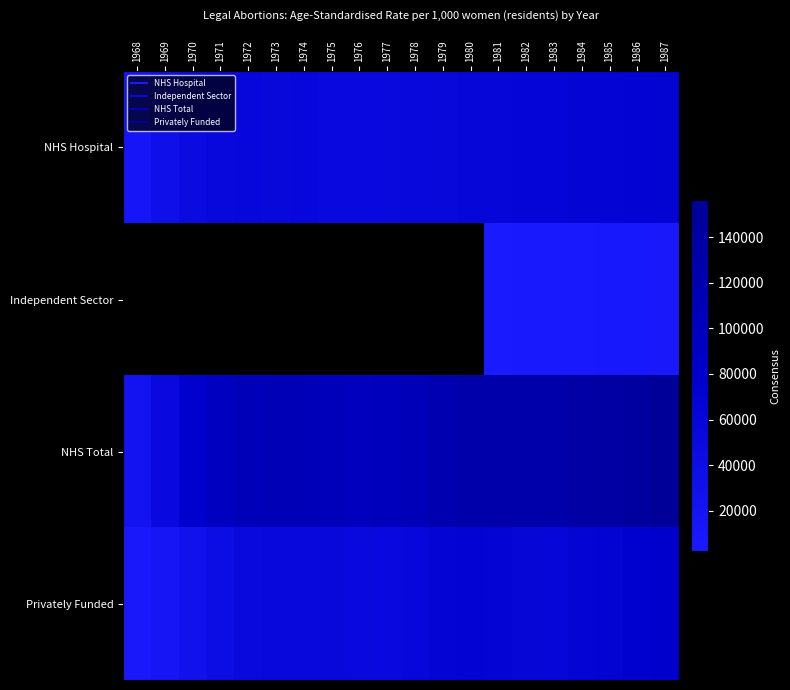

Rank the categories by NHS Hospital value from lowest to highest.

1968, 1969, 1970, 1976, 1975, 1977, 1971, 1978, 1973, 1979, 1974, 1972, 1980, 1981, 1982, 1983, 1984, 1985, 1986, 1987